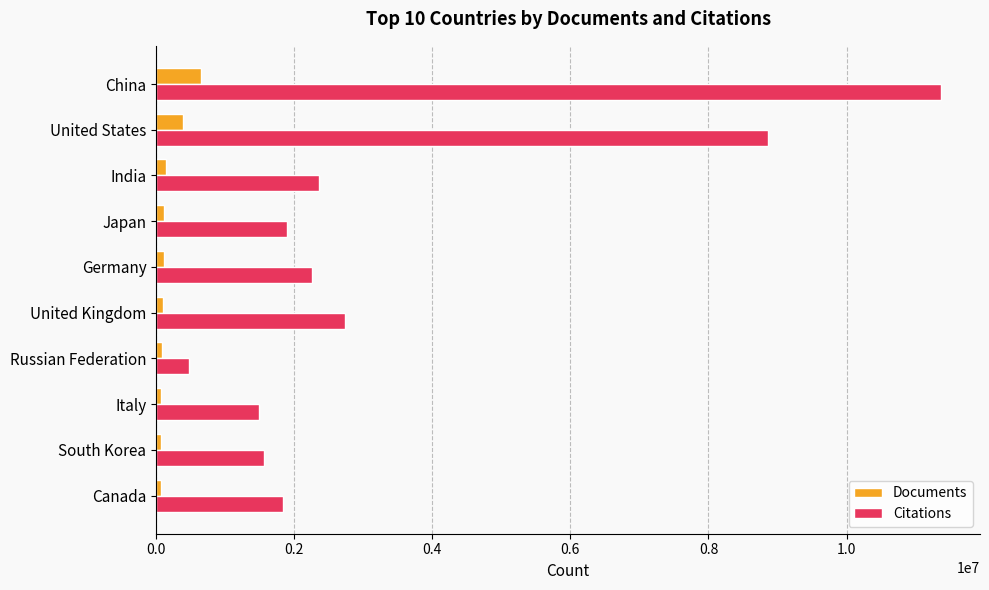

The value of Citations at Russian Federation is 475212. True or false?

True